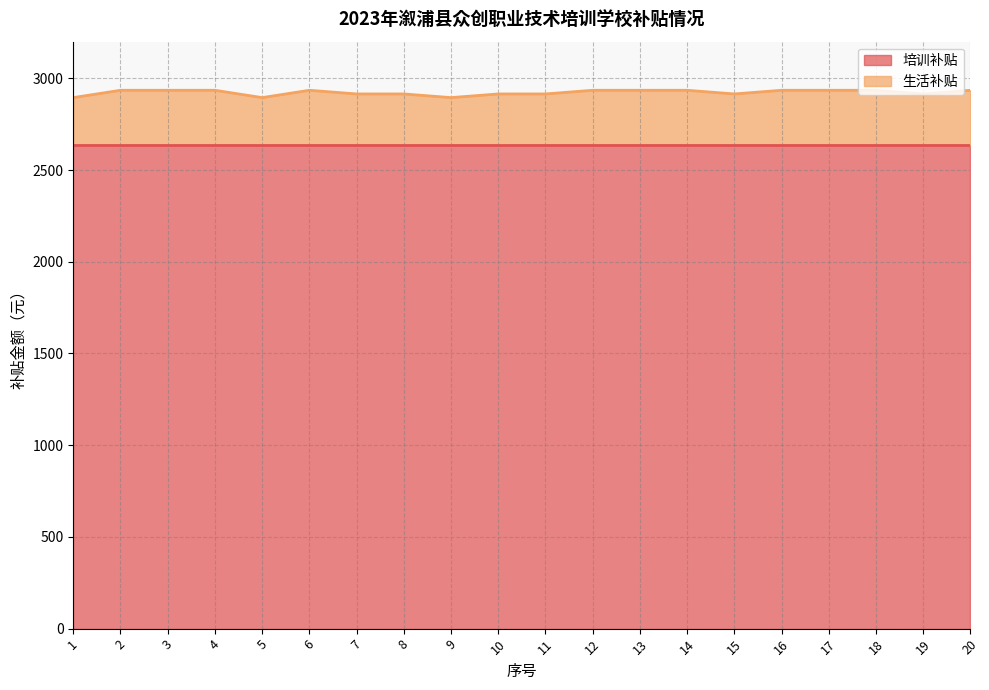

The chart shows a value of 2935 at 18. True or false?

True